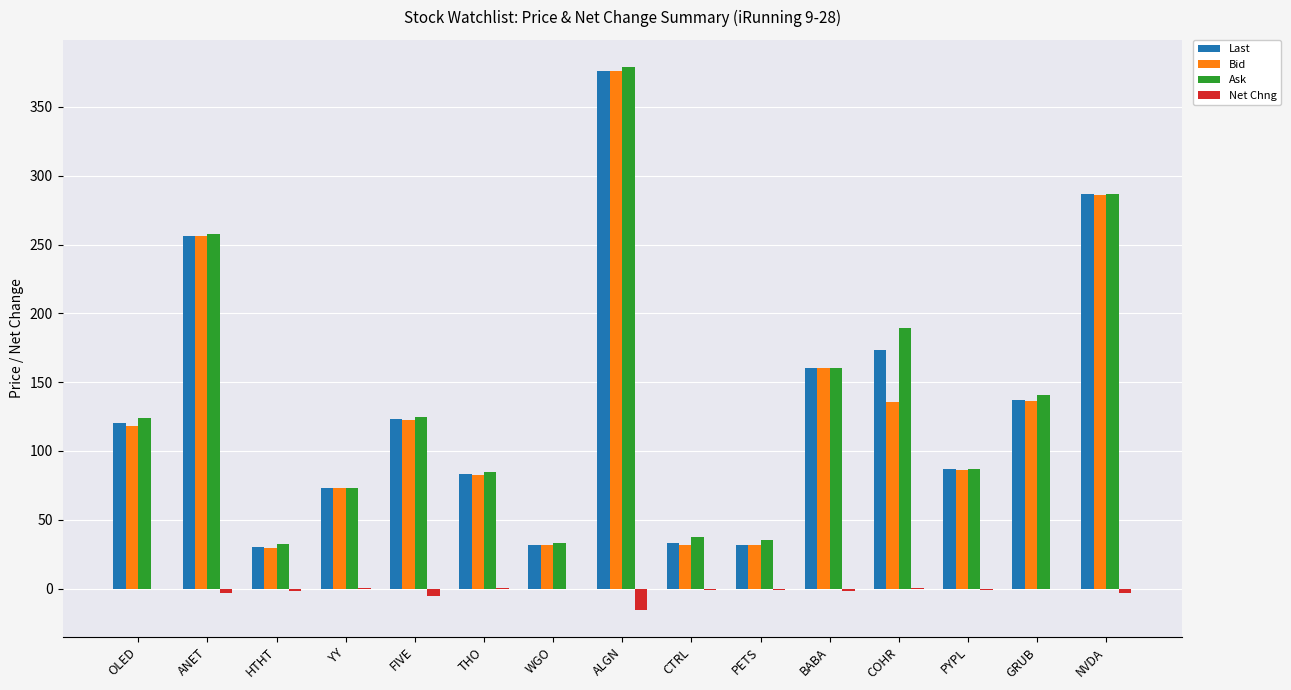

Between YY and NVDA, which series saw the biggest shift?

Ask